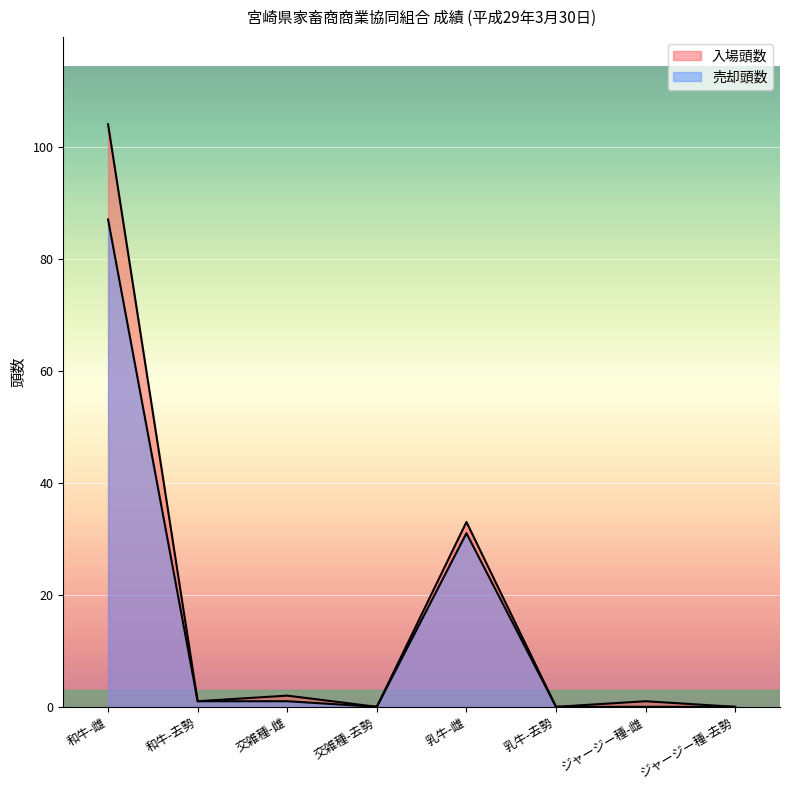

What position from the right is 交雑種-雌?

6